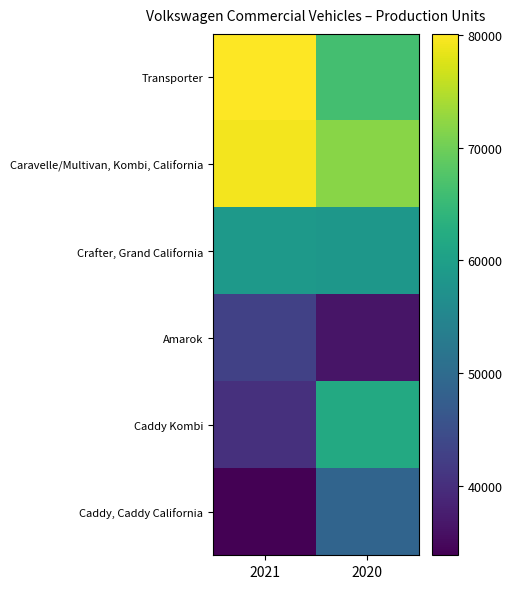

Which series has the widest spread of values?

Caddy Kombi